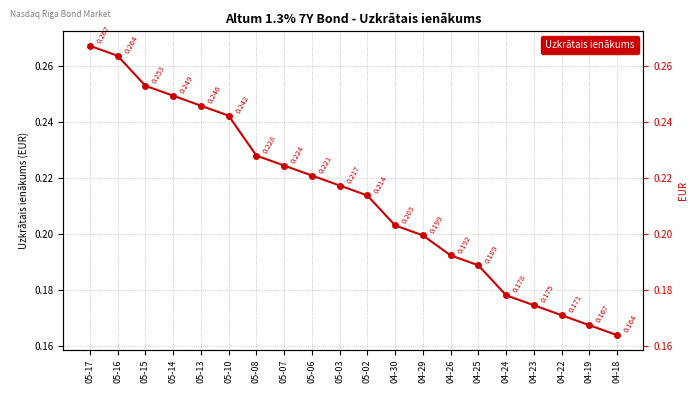

What value does the data have at 05-06?

0.2